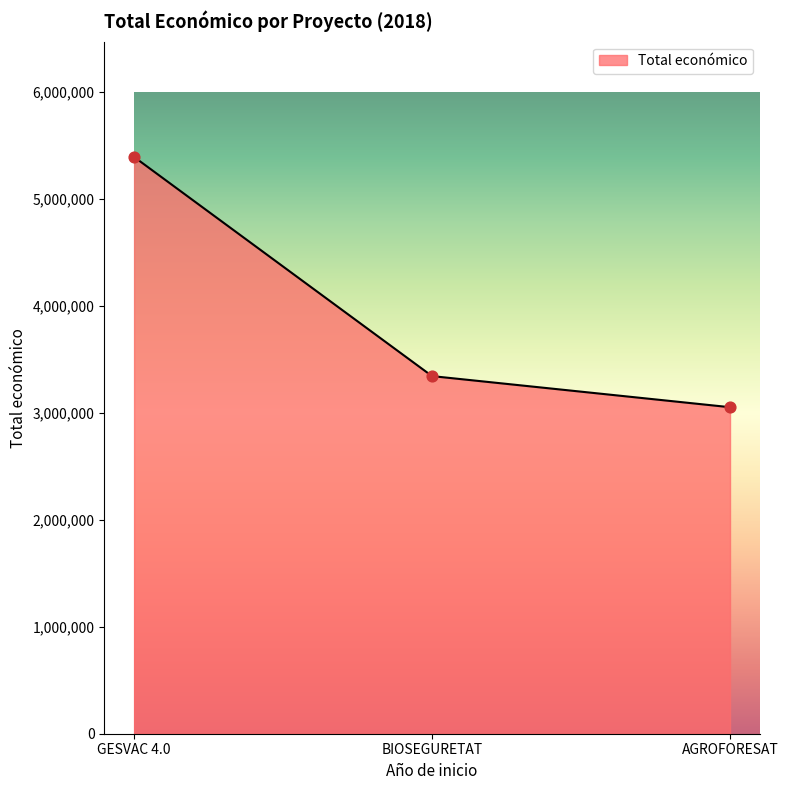

Which has a higher value, GESVAC 4.0 or BIOSEGURETAT?

GESVAC 4.0